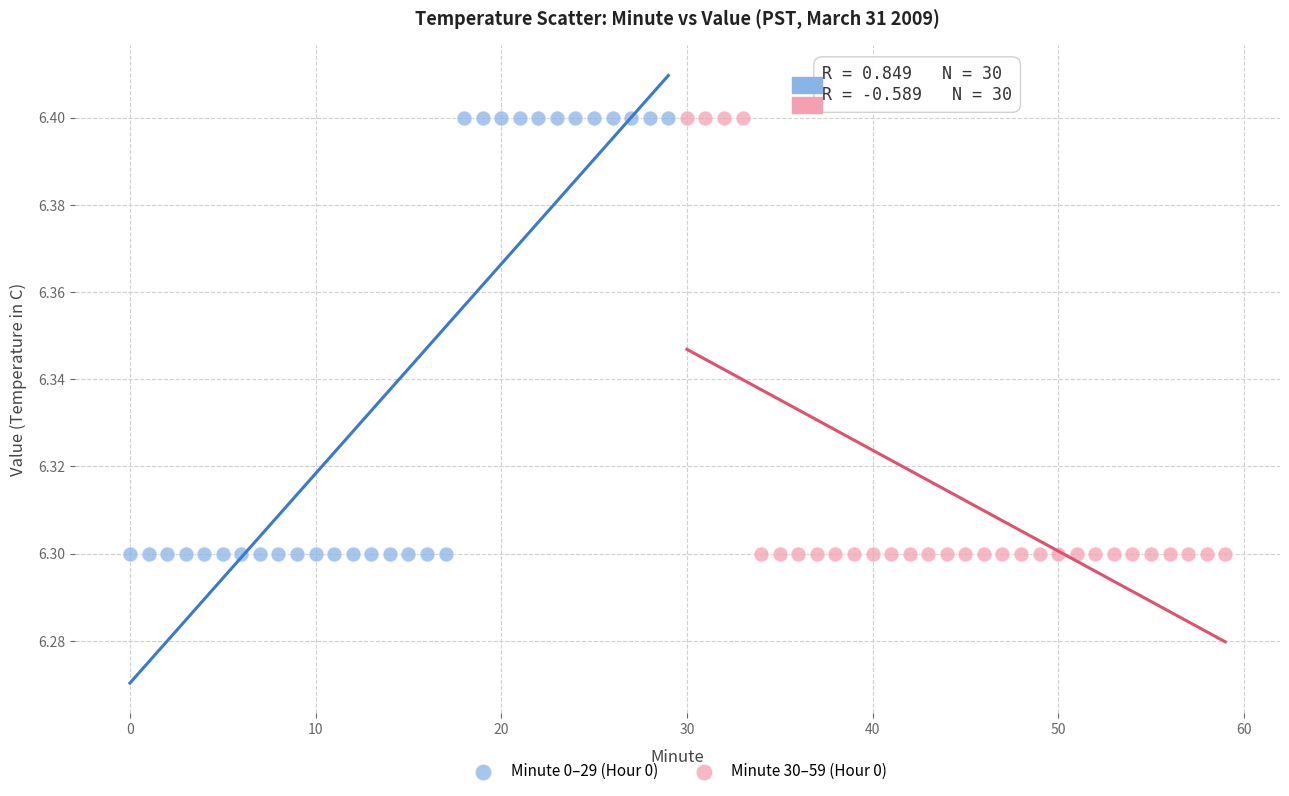

What are all the series names shown in the legend?

Minute 0–29 (Hour 0), Minute 30–59 (Hour 0)